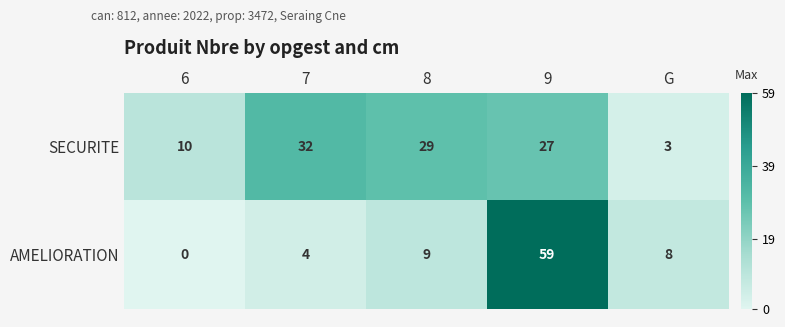

What is the sum of all SECURITE values?

101